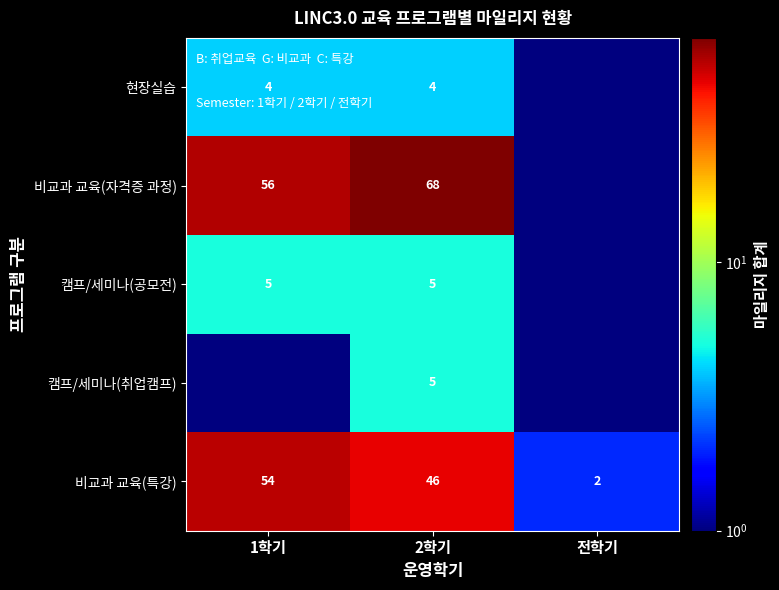

At which label is 비교과 교육(특강) closest to 28?

2학기